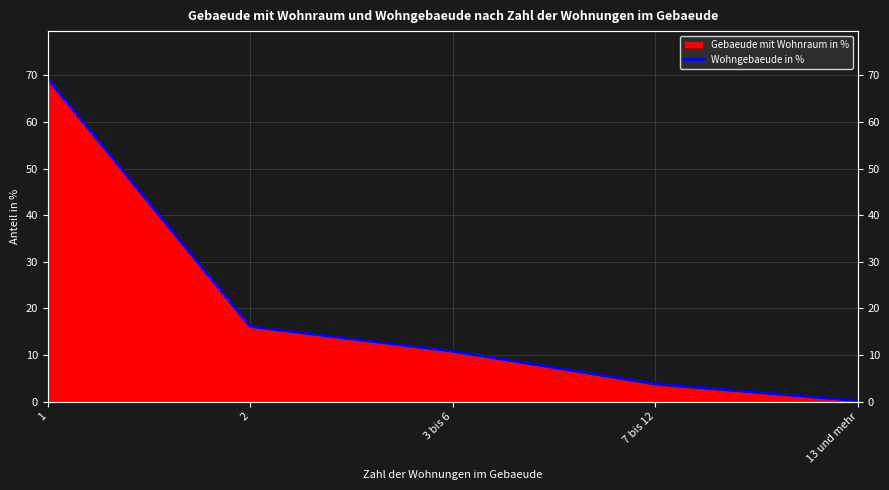

Rank the categories by value from lowest to highest.

13 und mehr, 7 bis 12, 3 bis 6, 2, 1